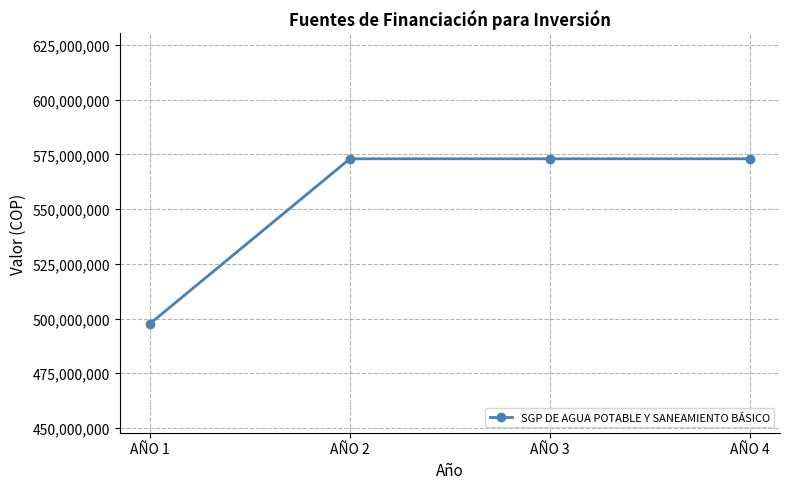

Count the number of data series in this chart.

1